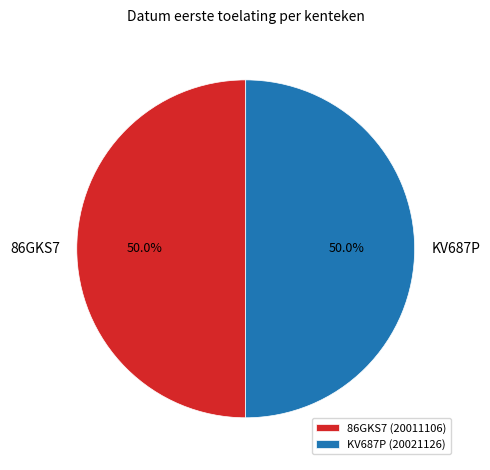

Approximately how many times larger is the value at KV687P compared to 86GKS7?

1.0